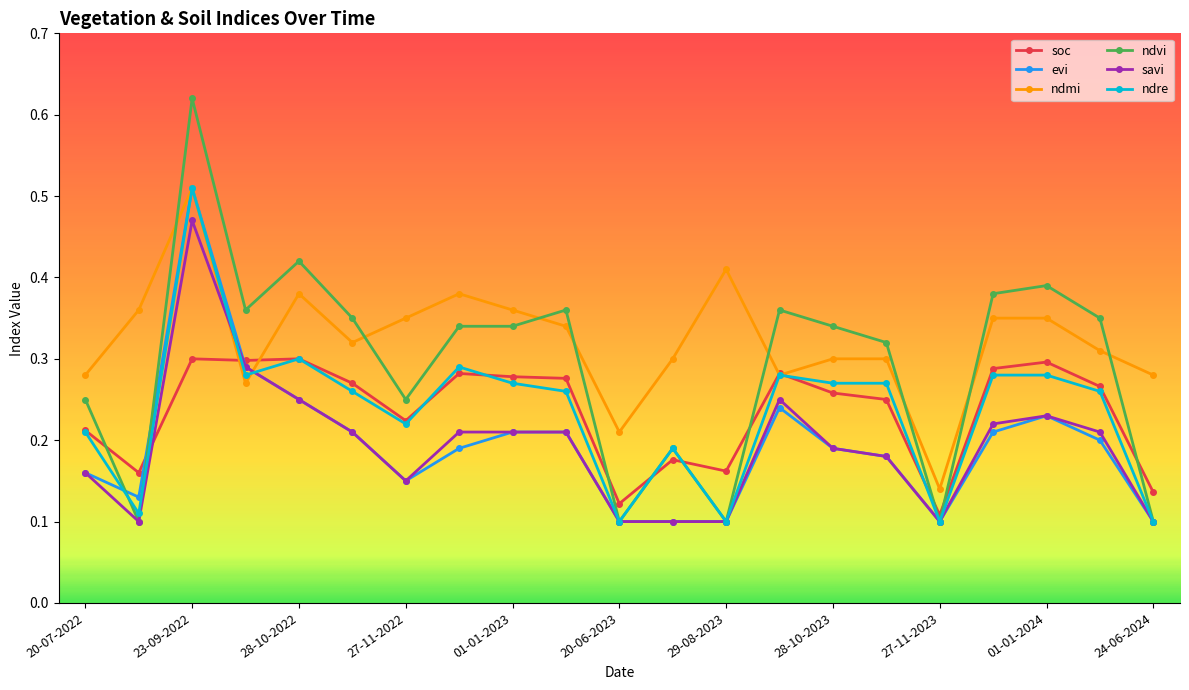

How many times do ndmi and savi cross each other?

2